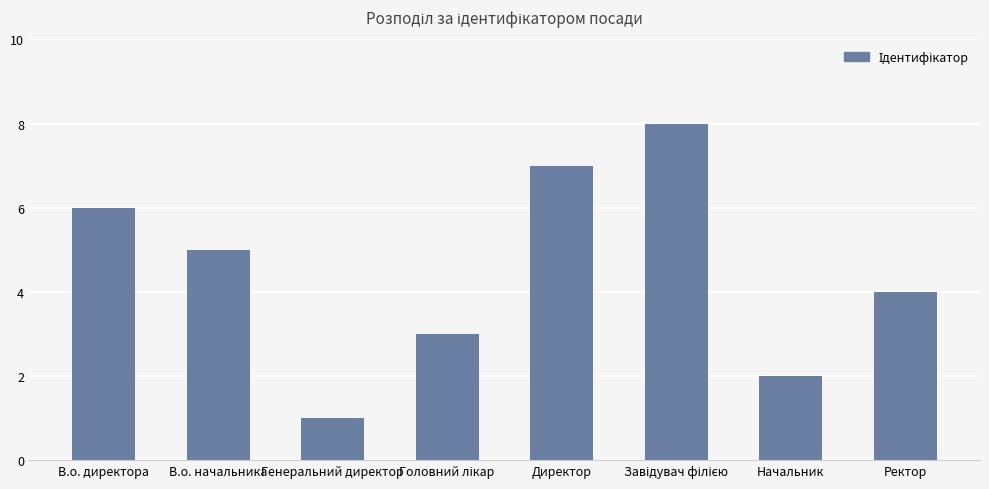

What is the label of the 1st bar from the left?

В.о. директора